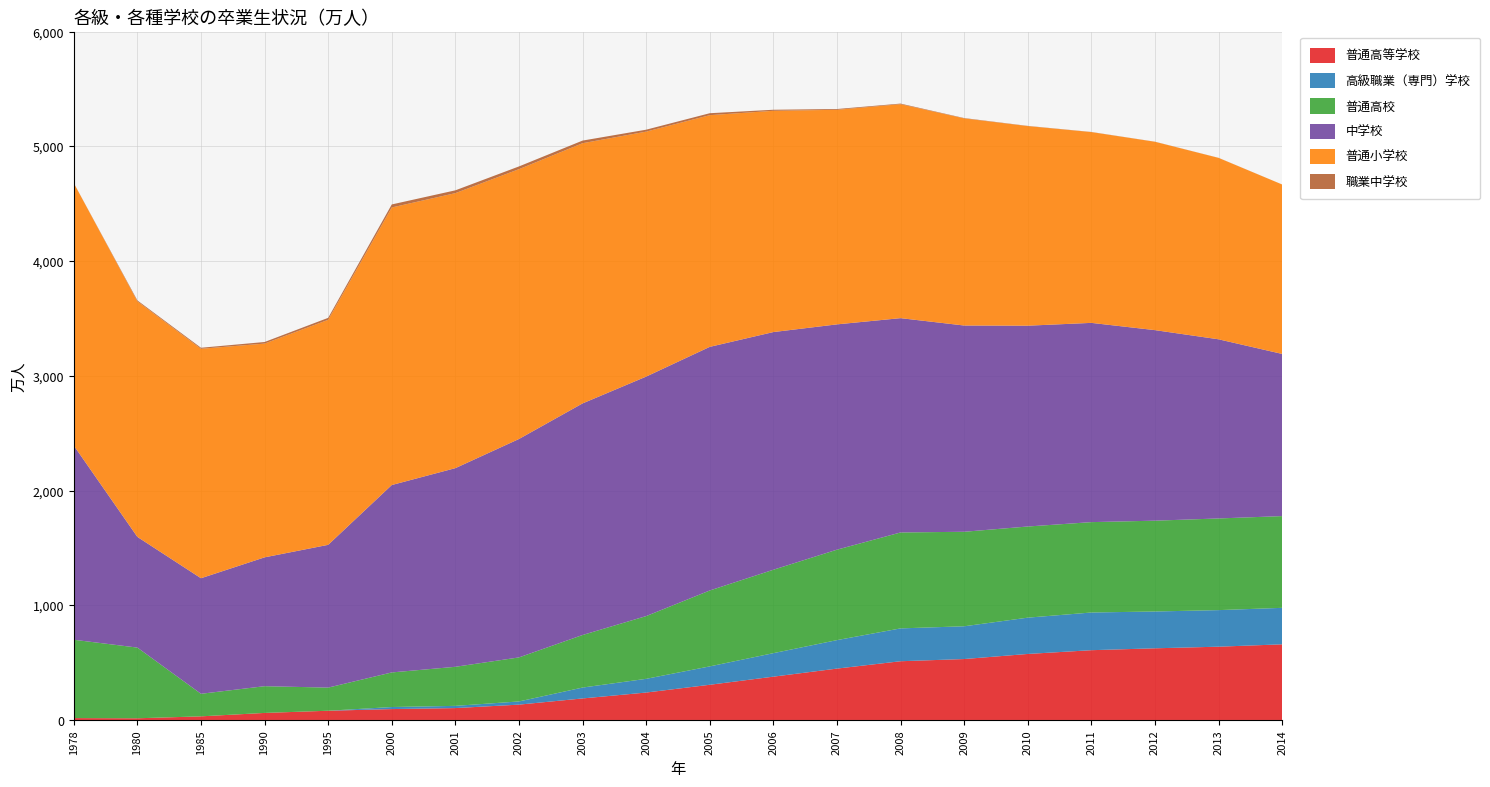

Reading left to right, what are all the values shown in this chart?

普通高等学校: 16.5	14.7	31.6	61.4	80.5	95.0	103.6	133.7	187.7	239.1	306.8	377.5	447.8	511.9	531.1	575.4	608.2	624.7	638.7	659.4
高級職業（専門）学校: 0.0	0.0	0.0	0.0	0.0	17.9	19.3	27.7	94.8	119.5	160.2	204.8	248.2	286.3	285.6	316.4	328.5	320.9	318.7	318.0
普通高校: 682.7	616.2	196.6	233.0	201.6	301.5	340.5	383.8	458.1	546.9	661.6	727.1	788.3	836.1	823.7	794.4	787.7	791.5	799.0	799.6
中学校: 1692.6	964.8	1007.2	1123.0	1244.4	1633.5	1731.5	1903.7	2018.5	2087.3	2123.4	2071.6	1963.7	1868.0	1797.7	1750.4	1736.7	1660.8	1561.5	1413.5
普通小学校: 2287.9	2053.3	1999.9	1863.1	1961.5	2419.2	2396.9	2351.9	2267.9	2135.2	2019.5	1928.5	1870.2	1865.0	1805.2	1739.6	1662.8	1641.6	1581.1	1476.6
職業中学校: 0.0	7.9	8.9	13.9	17.0	26.4	24.5	23.8	22.9	16.9	16.9	9.2	6.9	5.1	3.0	1.8	1.2	0.9	0.7	0.3